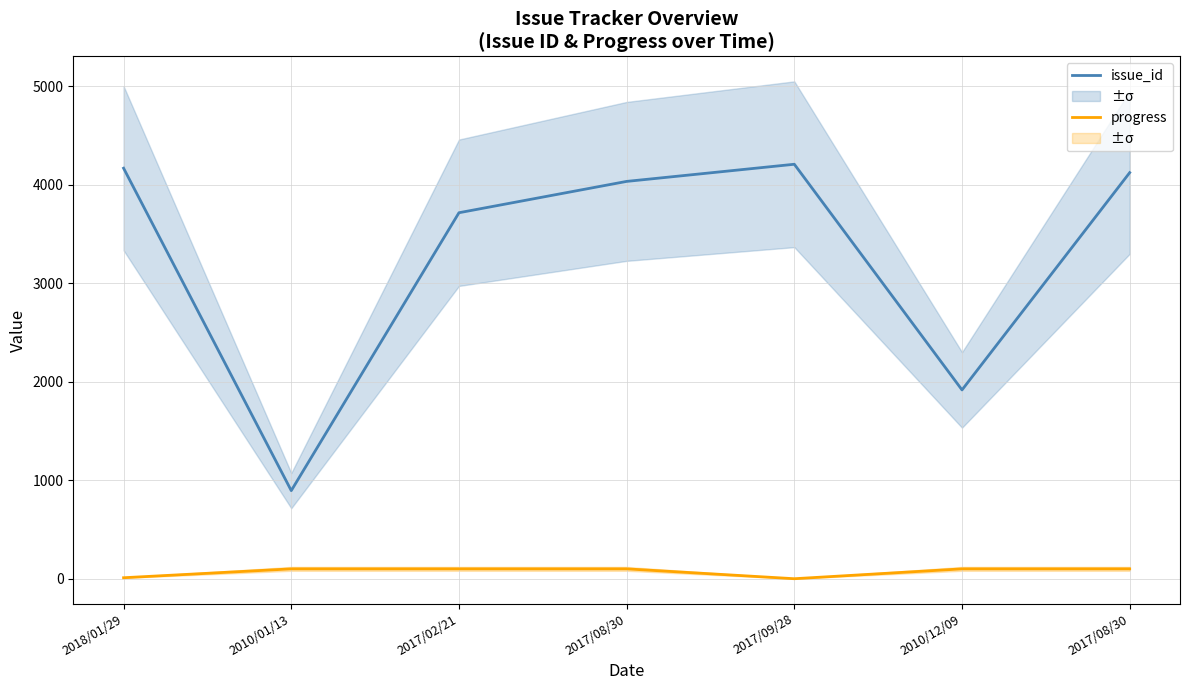

Is it true that progress equals 100 at 2017/02/21?

True